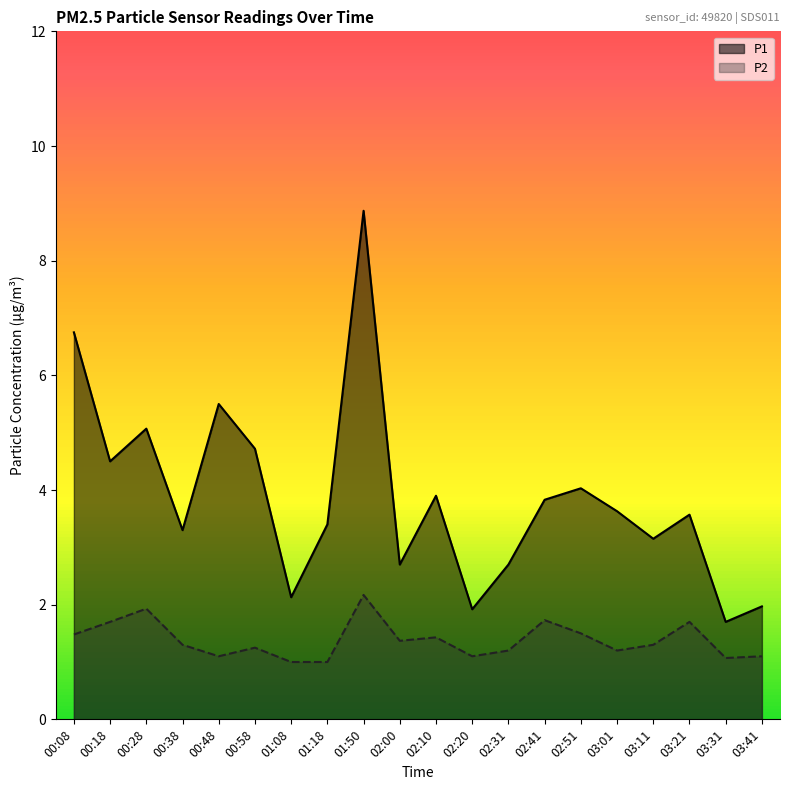

Does the chart have visible grid lines?

No